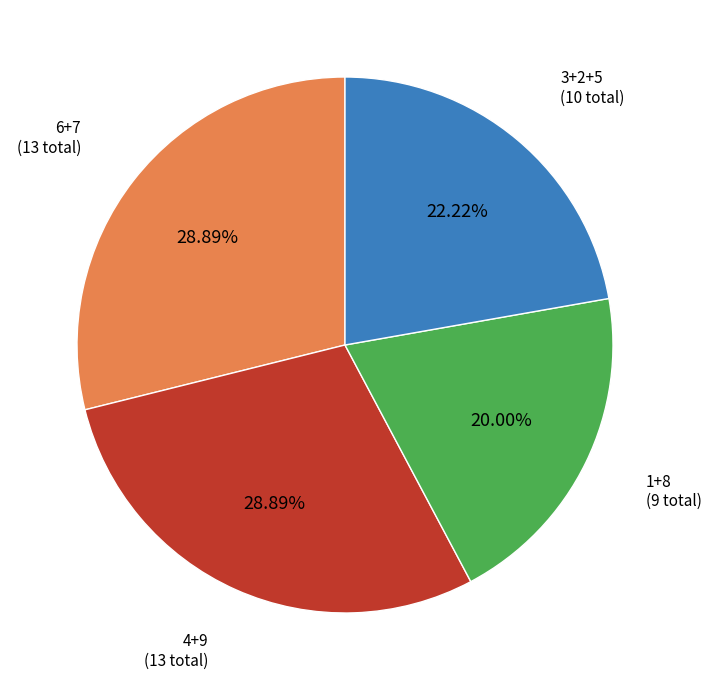

Is there a majority slice in this chart?

No